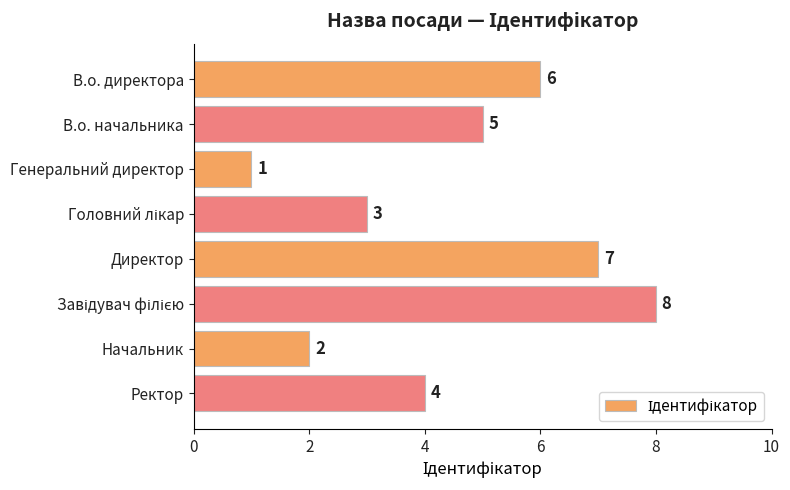

What is the value of the 4th bar from the top?

3